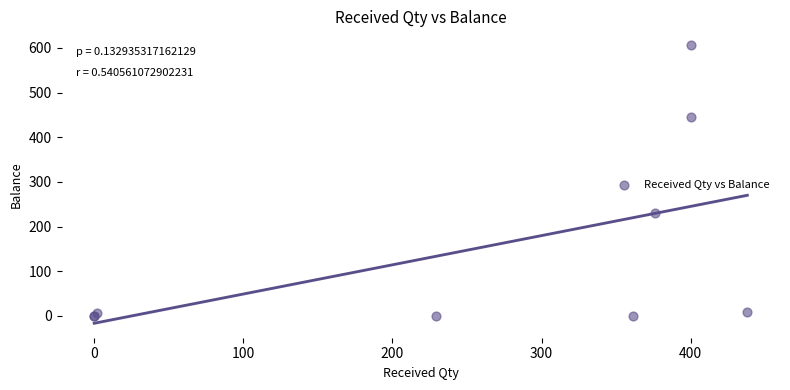

What Y value in the scatter plot is closest to 303?

230